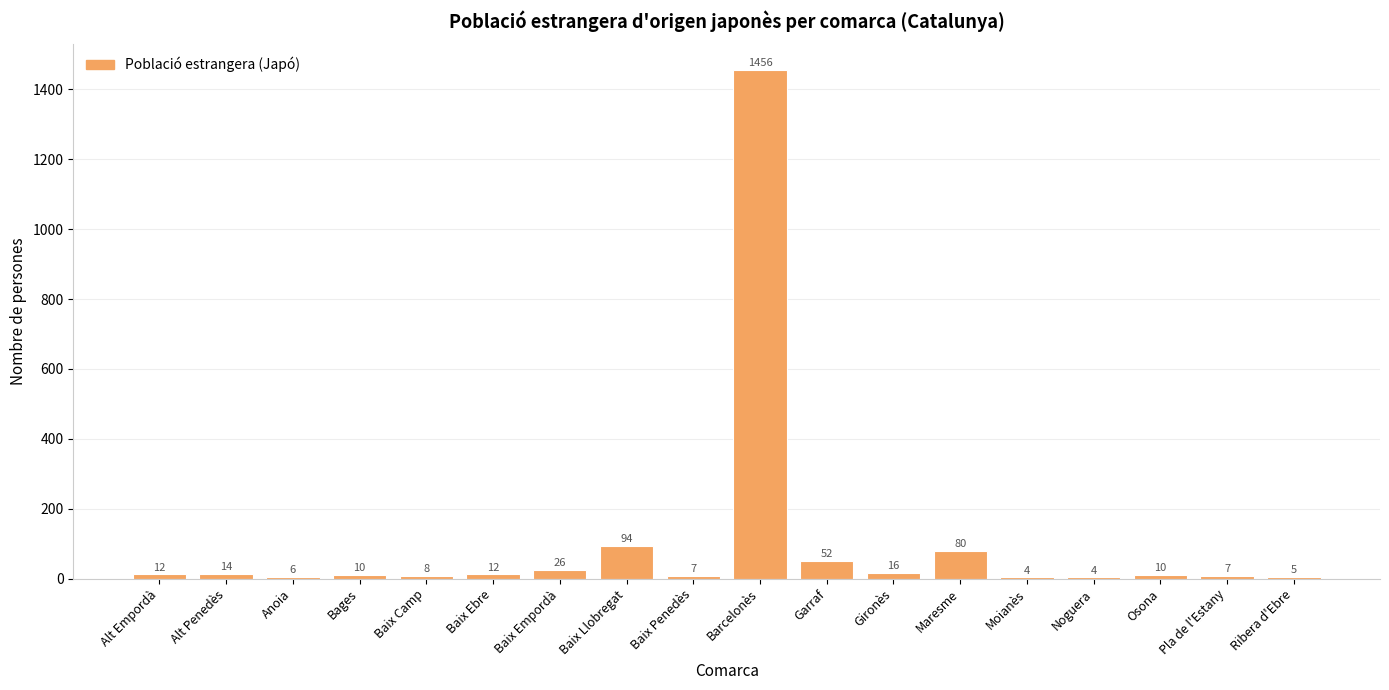

What is the greatest value displayed?

1456